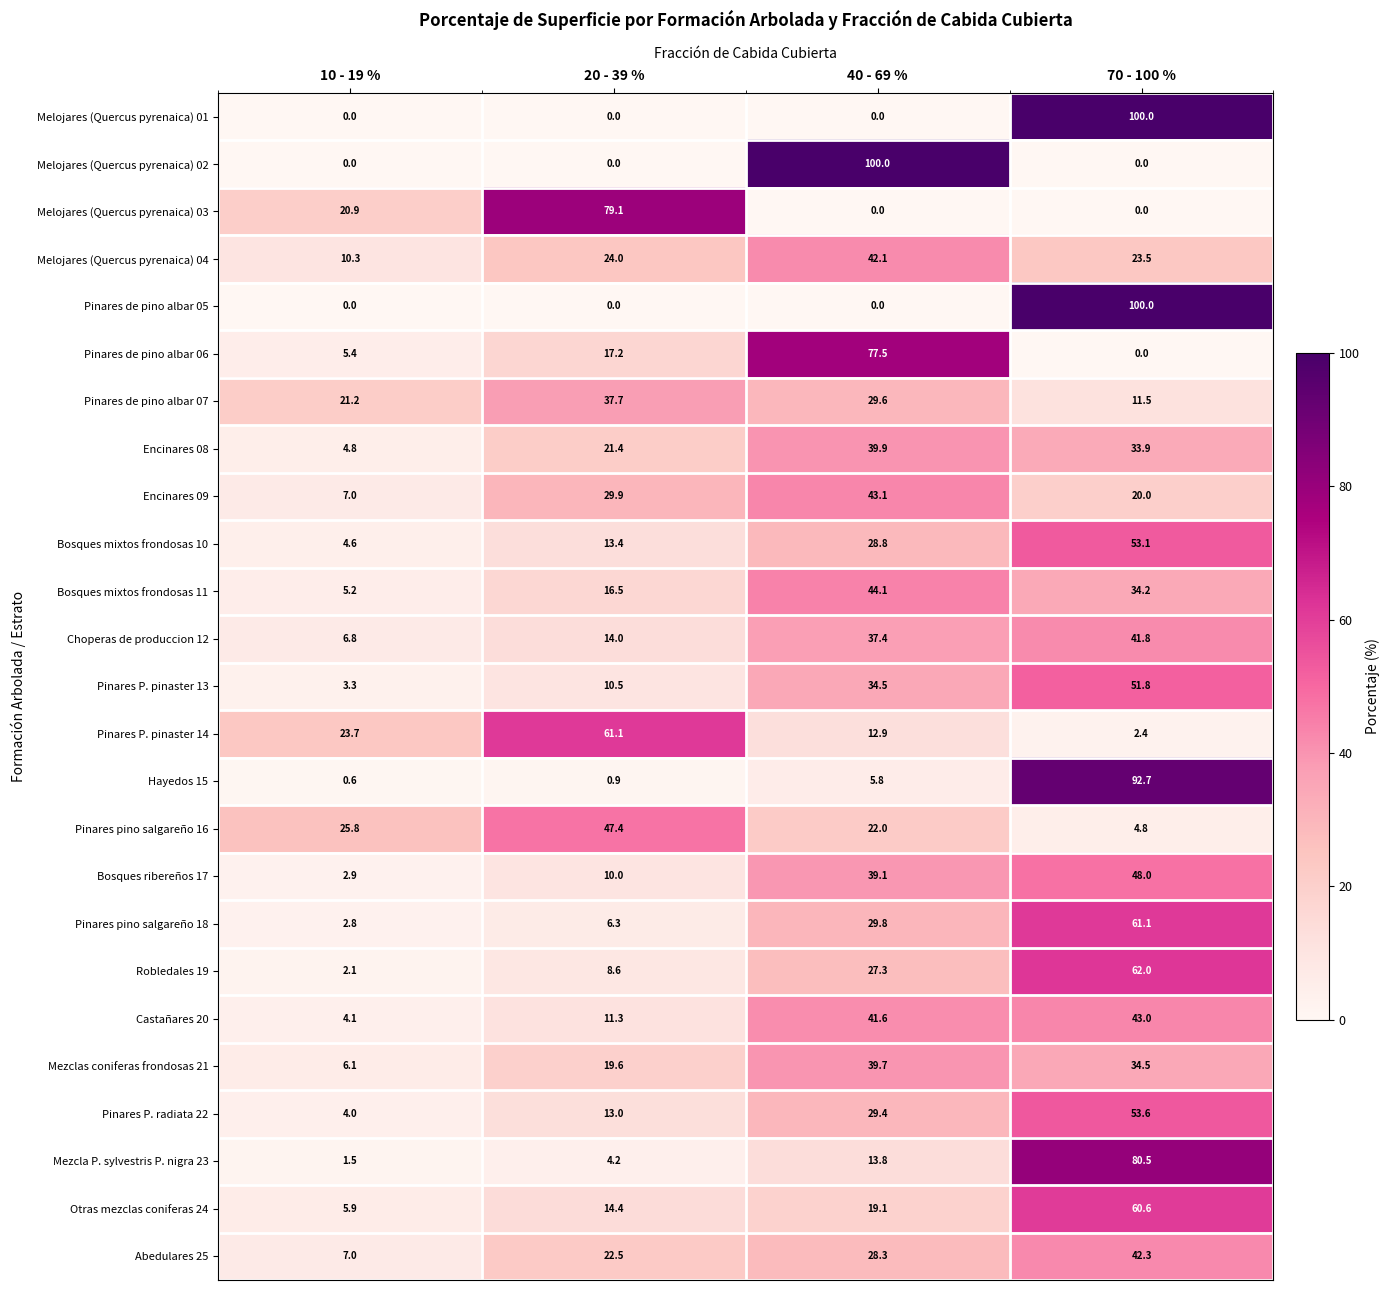

List the labels in order of Encinares 08 value, smallest first.

10 - 19 %, 20 - 39 %, 70 - 100 %, 40 - 69 %